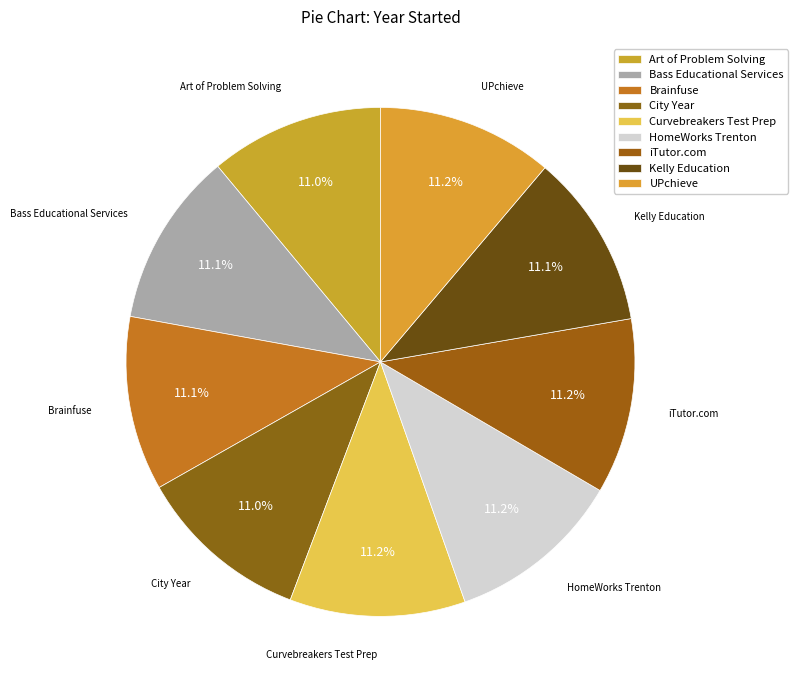

The Art of Problem Solving slice represents 11% of the pie. True or false?

True